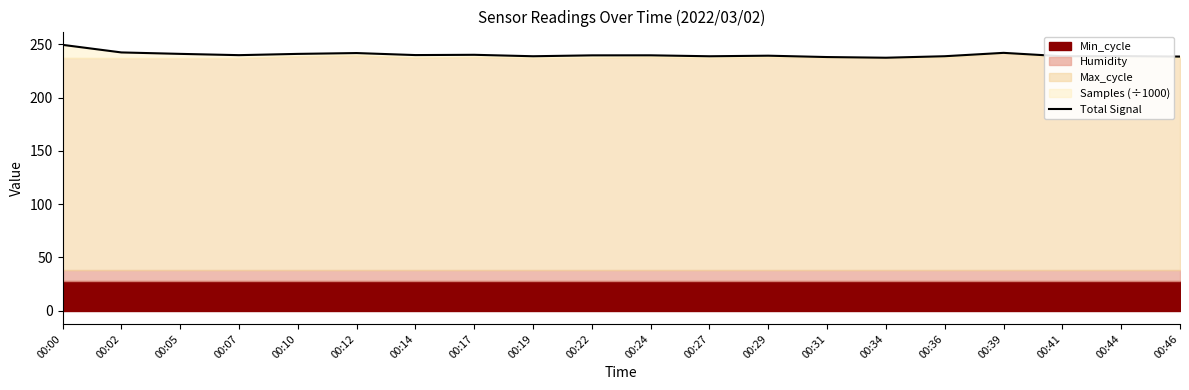

True or false: the data has more than 0 interior local peaks.

True